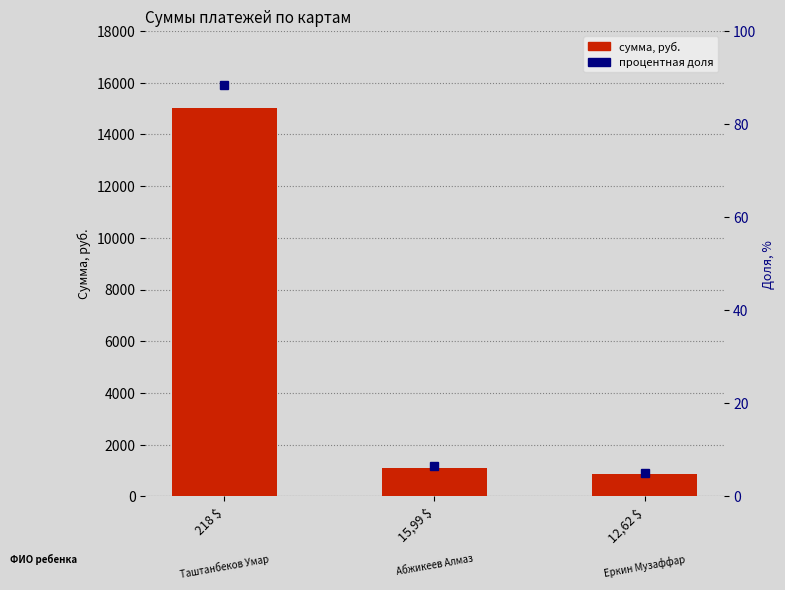

What is the label of the 2nd bar from the right?

15,99 $